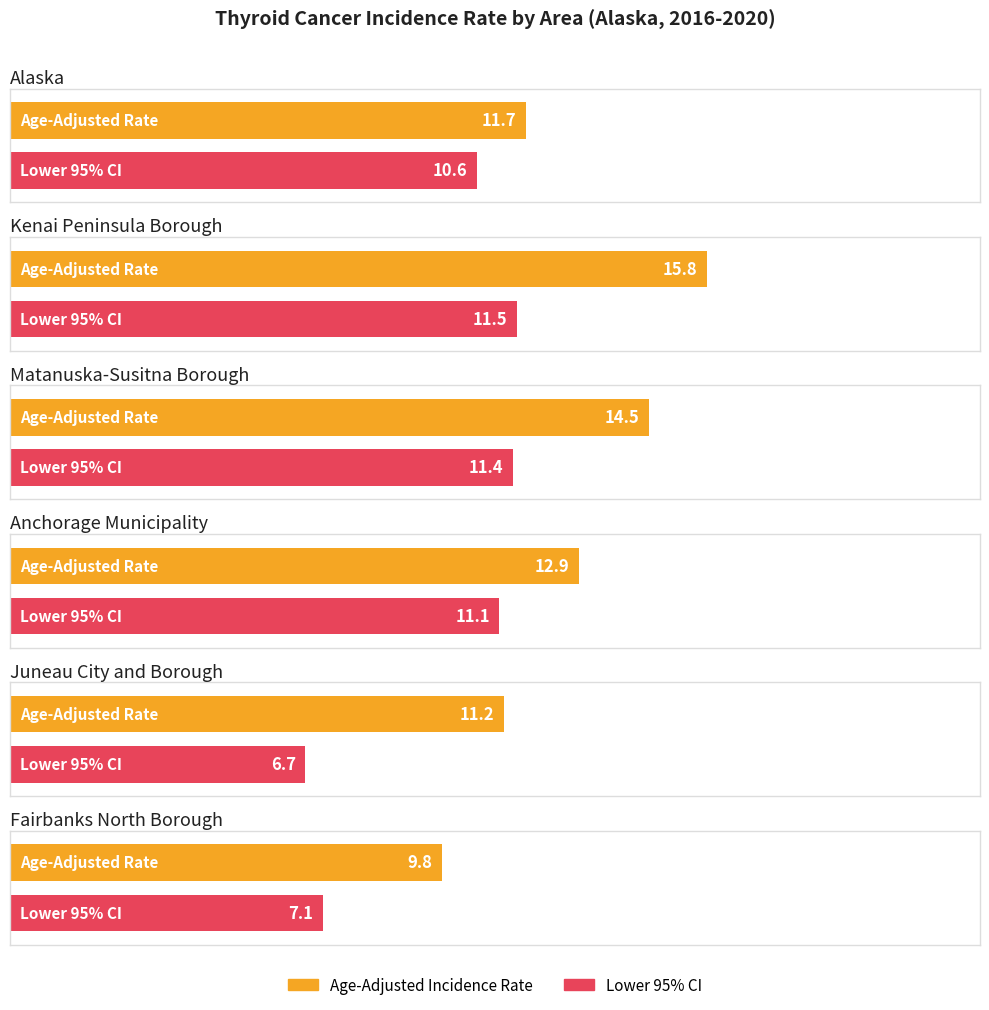

What value does the Age-Adjusted Incidence Rate series have at Alaska?

11.7